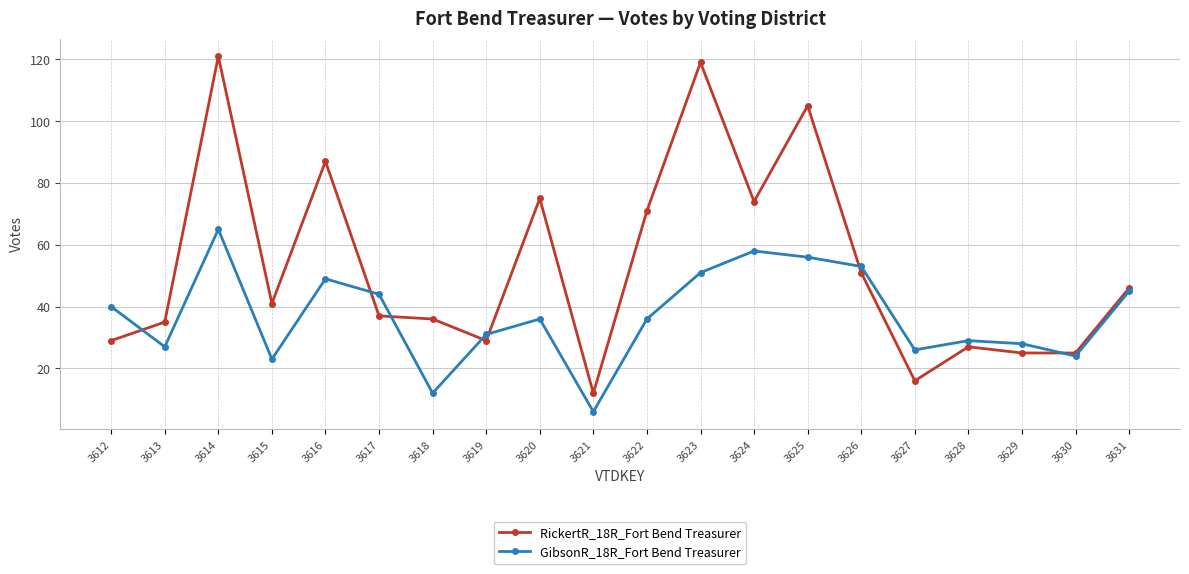

Which label corresponds to the smallest value in the chart?

3621